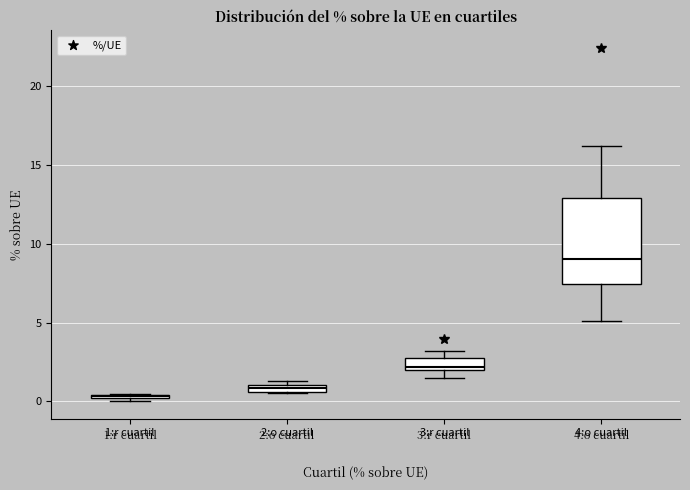

Which box's median line is the highest?

4:o cuartil